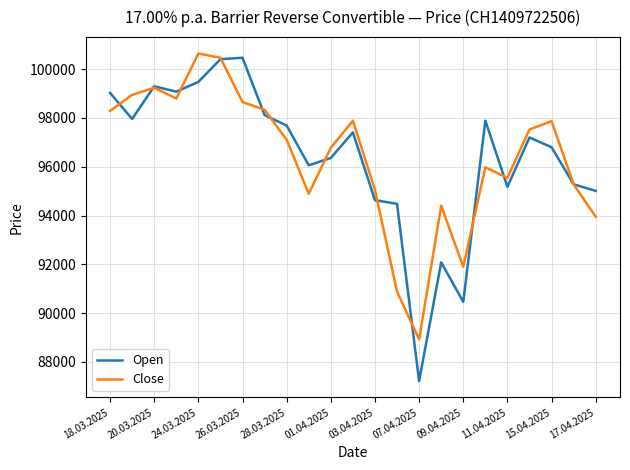

Which series has the widest spread of values?

Open